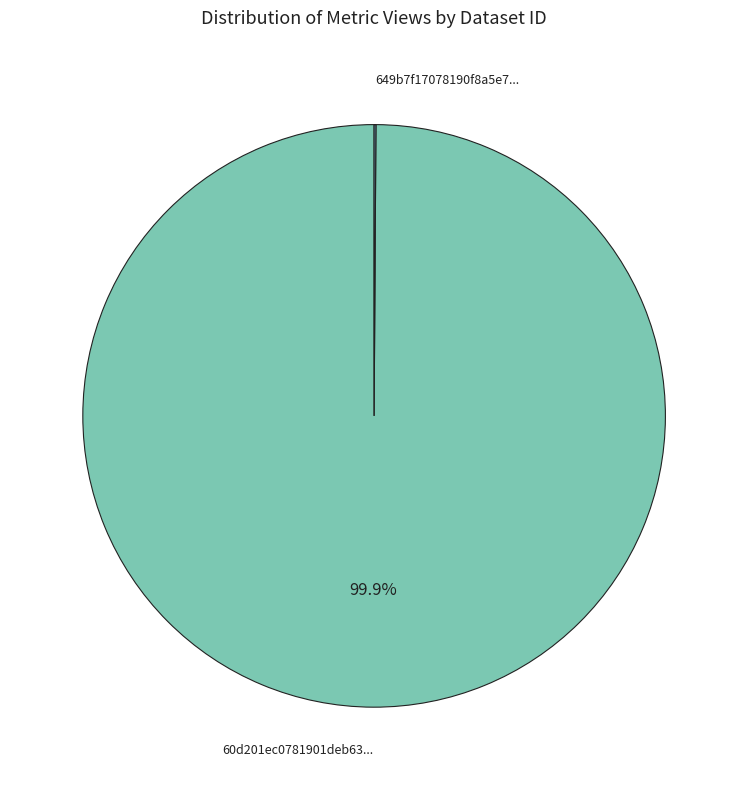

Does any single category account for the majority?

Yes